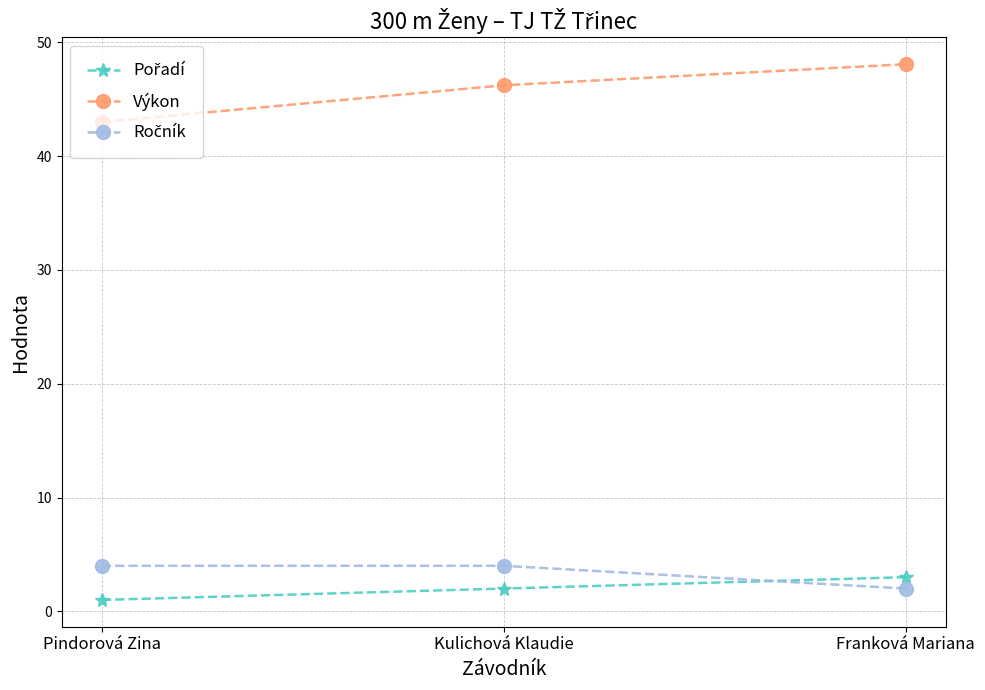

What is the average value of the Výkon series?

45.8